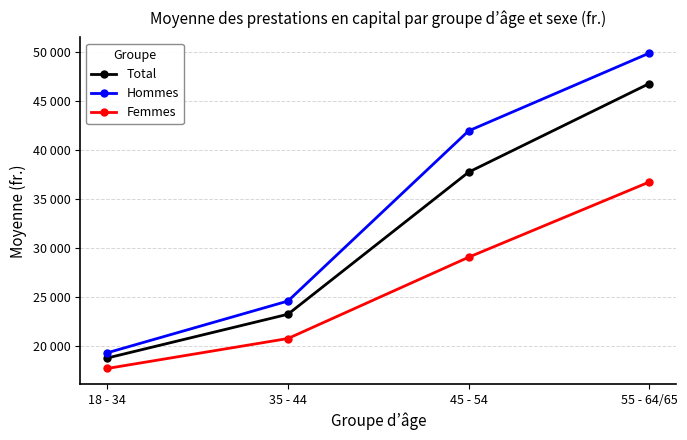

Reading right to left, what are all the values shown in this chart?

Total: 55 - 64/65=46807.6	45 - 54=37762.6	35 - 44=23254.4	18 - 34=18785.5
Hommes: 55 - 64/65=49916.8	45 - 54=41980.0	35 - 44=24603.5	18 - 34=19319.5
Femmes: 55 - 64/65=36754.4	45 - 54=29075.4	35 - 44=20776.5	18 - 34=17717.7